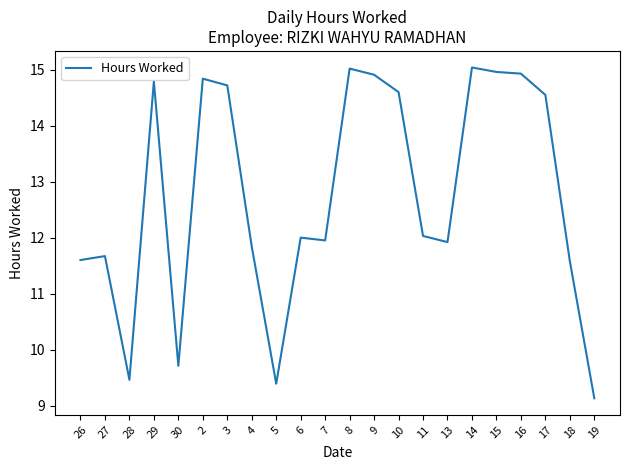

What is the approximate value at 30?

9.7